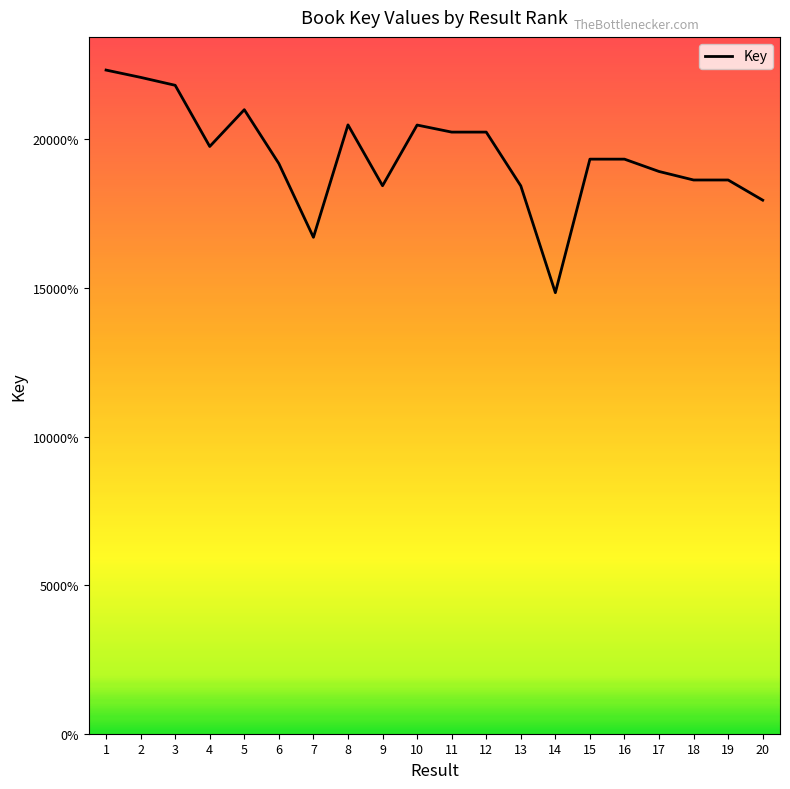

Does the chart display data point markers on the line(s)?

No